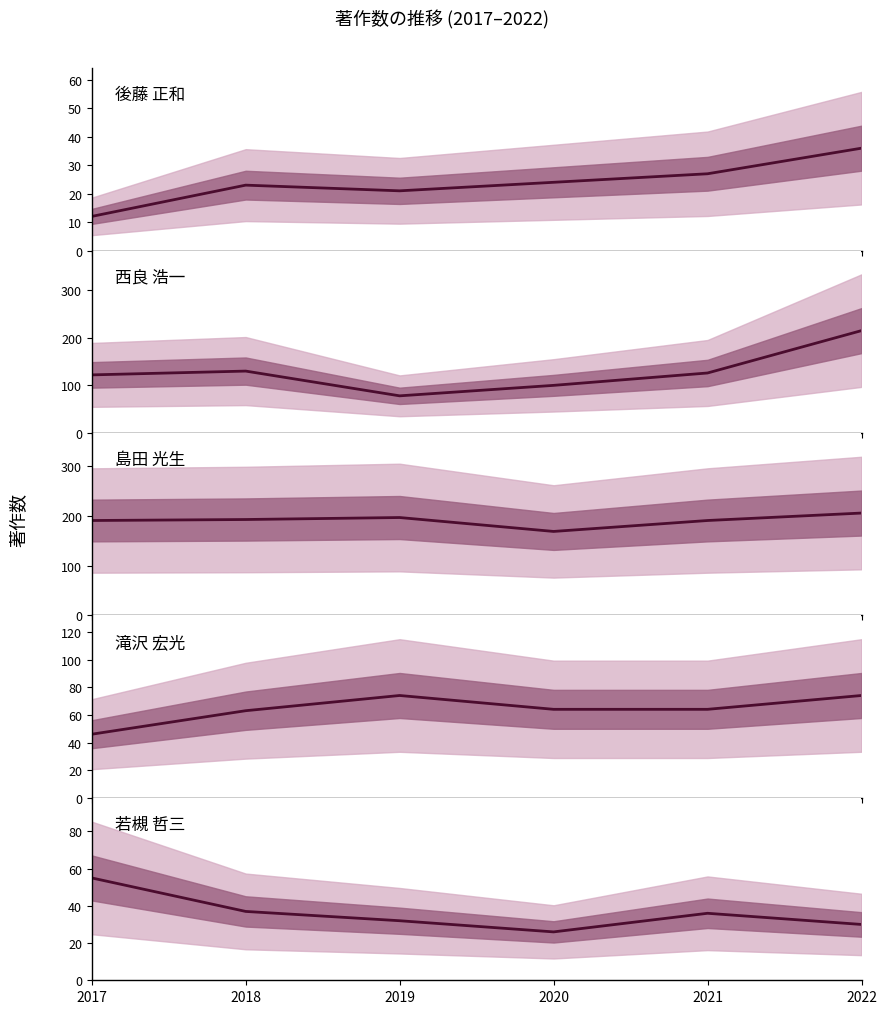

Reading right to left, extract all data points from this chart.

後藤 正和: 36	27	24	21	23	12
西良 浩一: 215	126	100	78	130	122
島田 光生: 206	191	169	197	193	191
滝沢 宏光: 74	64	64	74	63	46
若槻 哲三: 30	36	26	32	37	55